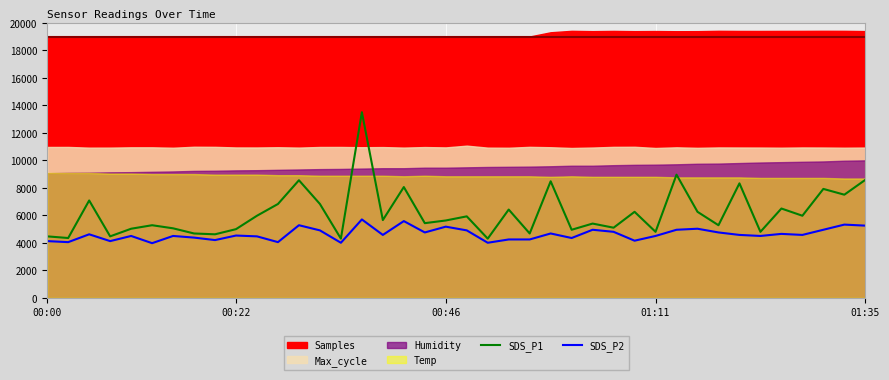

The value of SDS_P1 at 00:00 is 7393.3. True or false?

False